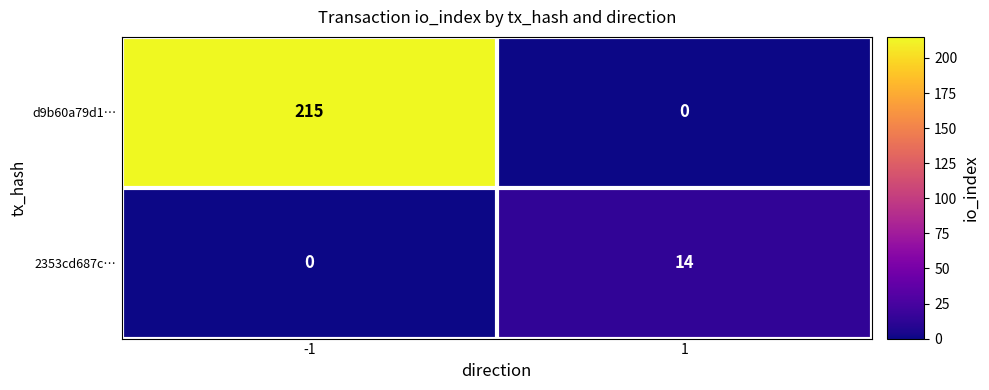

What is the sum of the d9b60a79d1… values at 1 and -1?

215